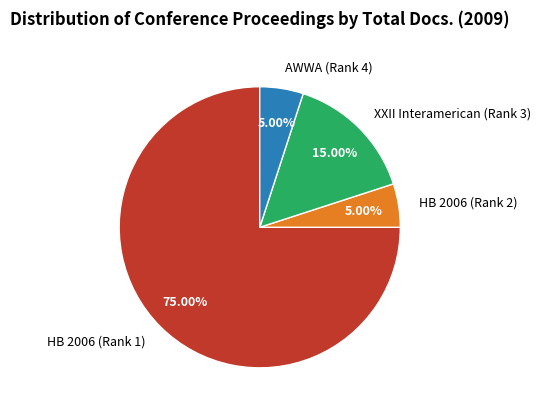

Approximately how many times larger is the value at HB 2006 (Rank 1) compared to HB 2006 (Rank 2)?

15.0